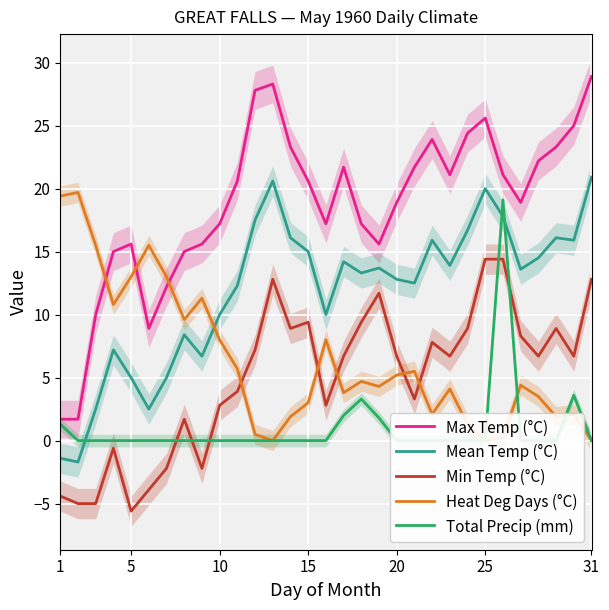

Reading left to right, extract all data points from this chart.

Max Temp (°C): 1.7	1.7	10.0	15.0	15.6	8.9	12.2	15.0	15.6	17.2	20.6	27.8	28.3	23.3	20.6	17.2	21.7	17.2	15.6	18.9	21.7	23.9	21.1	24.4	25.6	21.1	18.9	22.2	23.3	25.0	28.9
Mean Temp (°C): -1.4	-1.7	2.5	7.2	5.0	2.5	5.0	8.4	6.7	10.0	12.3	17.5	20.6	16.1	15.0	10.0	14.2	13.3	13.7	12.8	12.5	15.9	13.9	16.7	20.0	17.8	13.6	14.5	16.1	15.9	20.9
Min Temp (°C): -4.4	-5.0	-5.0	-0.6	-5.6	-3.9	-2.2	1.7	-2.2	2.8	3.9	7.2	12.8	8.9	9.4	2.8	6.7	9.4	11.7	6.7	3.3	7.8	6.7	8.9	14.4	14.4	8.3	6.7	8.9	6.7	12.8
Heat Deg Days (°C): 19.4	19.7	15.5	10.8	13.0	15.5	13.0	9.6	11.3	8.0	5.7	0.5	0.0	1.9	3.0	8.0	3.8	4.7	4.3	5.2	5.5	2.1	4.1	1.3	0.0	0.2	4.4	3.5	1.9	2.1	0.0
Total Precip (mm): 1.3	0.0	0.0	0.0	0.0	0.0	0.0	0.0	0.0	0.0	0.0	0.0	0.0	0.0	0.0	0.0	2.0	3.3	1.8	0.0	0.0	0.0	0.0	0.0	0.0	19.1	0.0	0.0	0.0	3.6	0.0